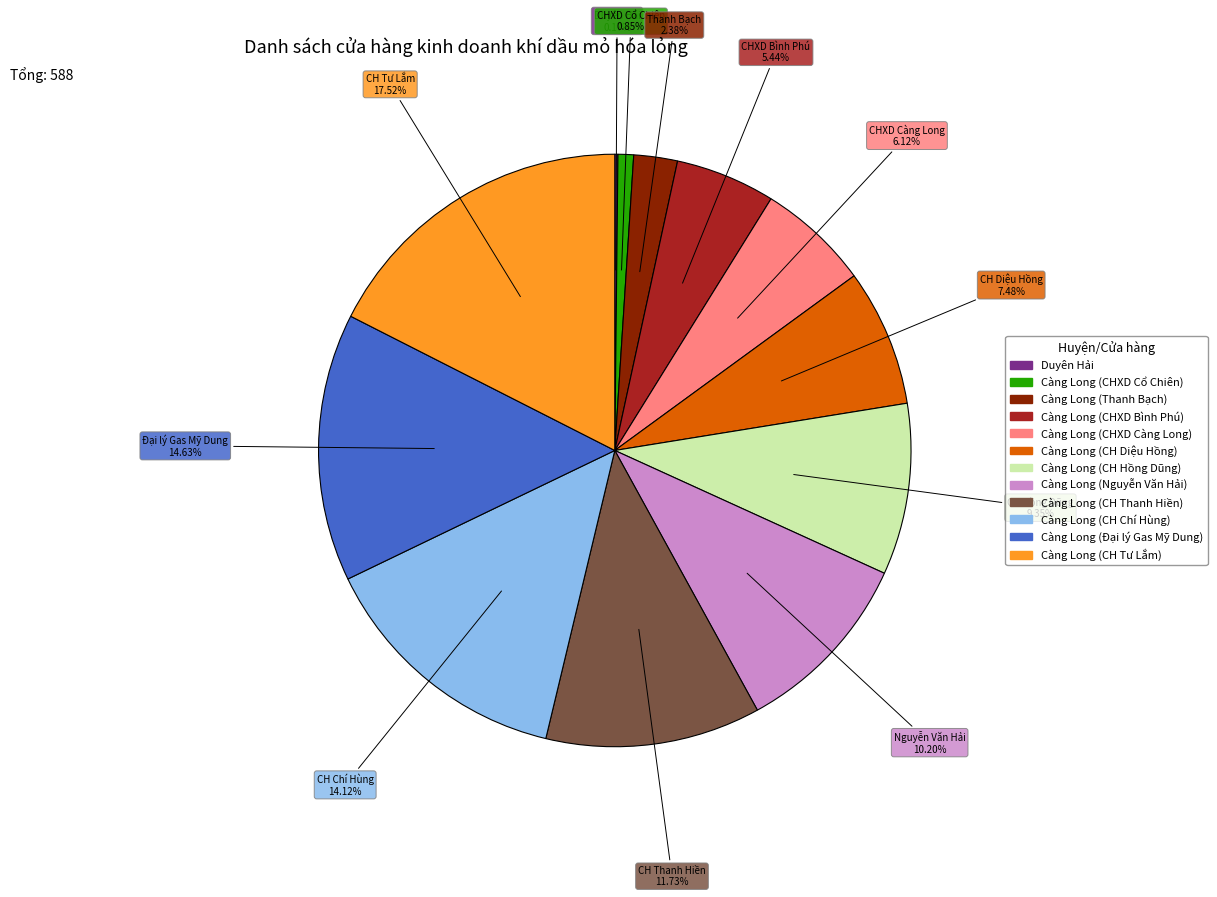

Which slice is the largest?

Càng Long (CH Tư Lắm)